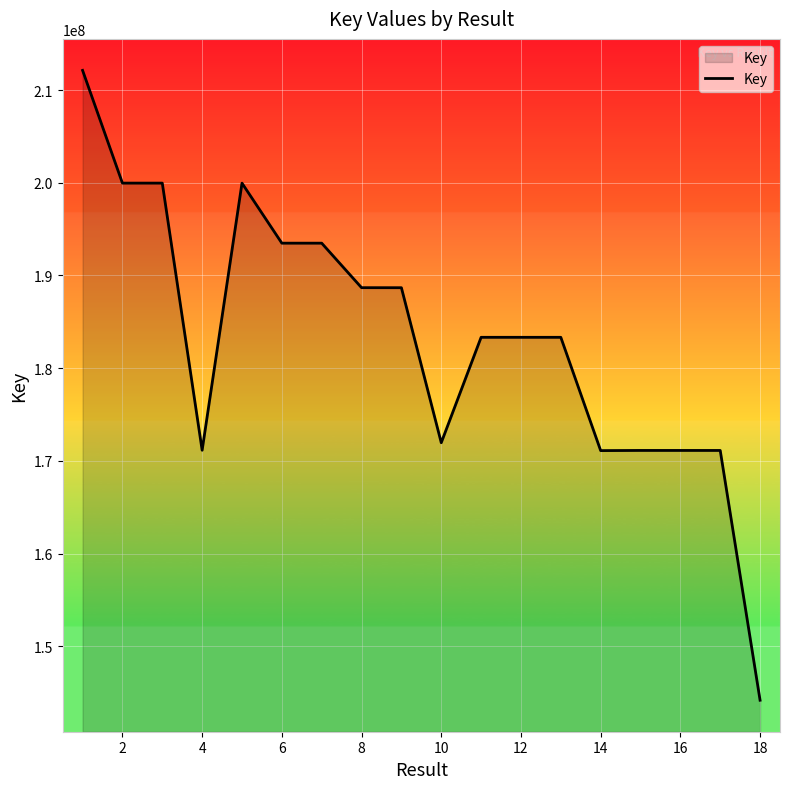

What is the difference between the maximum and minimum values?

67941119